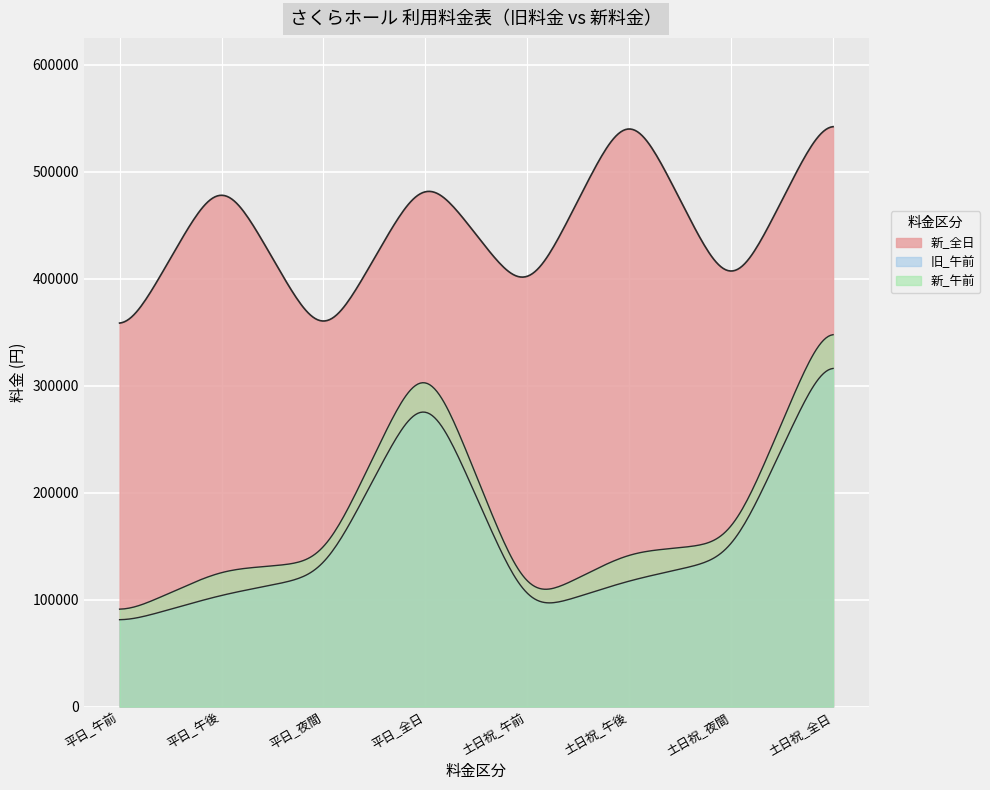

Which has a higher value, 土日祝_午後 or 平日_午後?

土日祝_午後